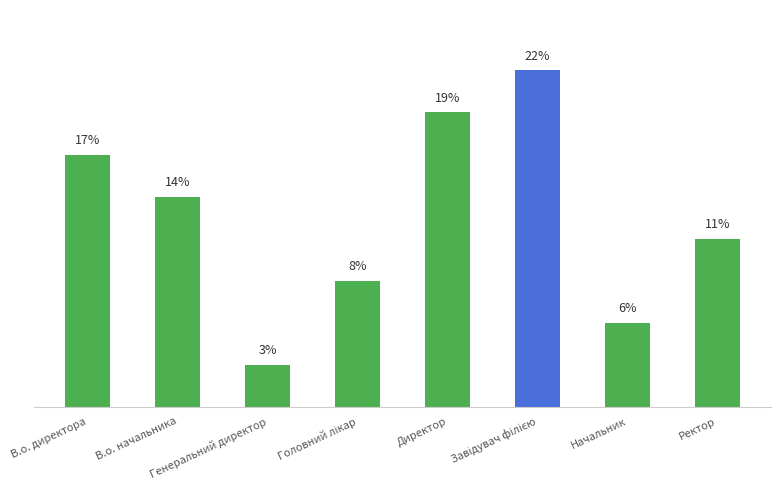

Reading left to right, extract all data points from this chart.

16.7	13.9	2.8	8.3	19.4	22.2	5.6	11.1